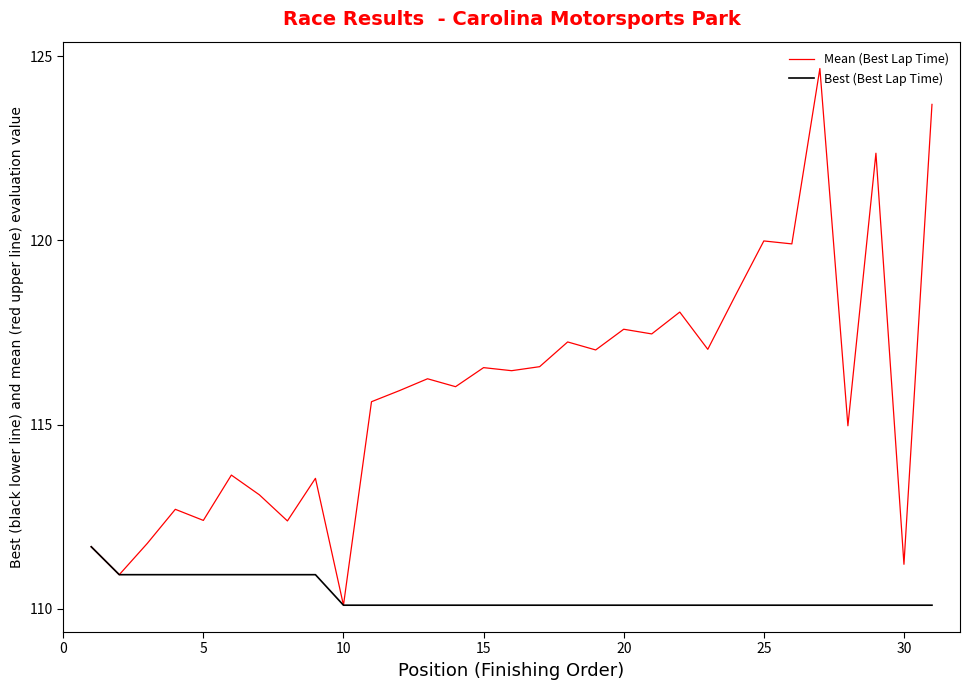

What is the lowest value of the Best (Best Lap Time) series?

110.1